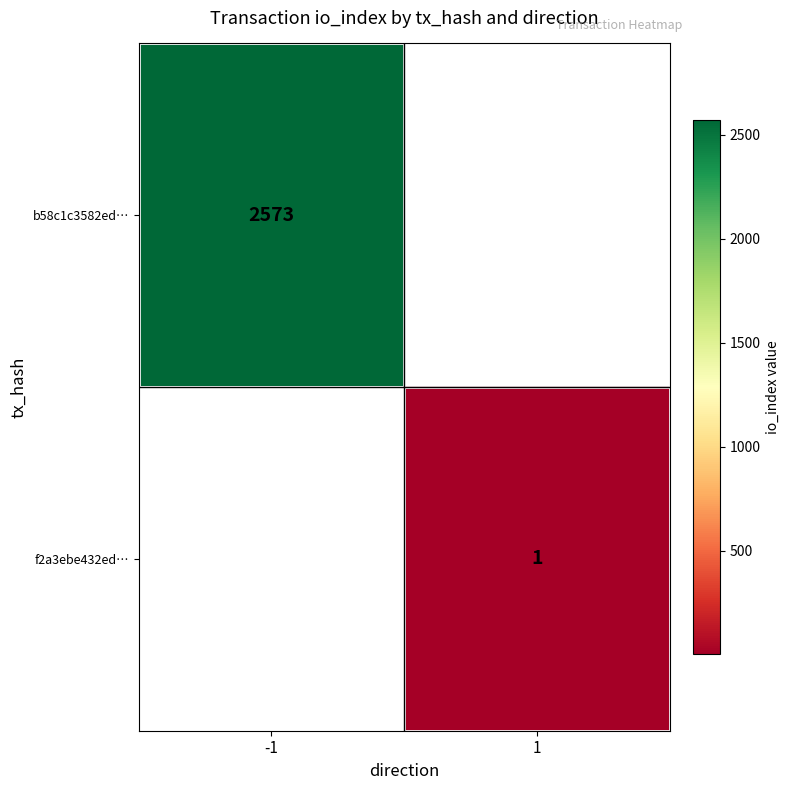

The value of b58c1c3582ed… at -1 is 2573. True or false?

True